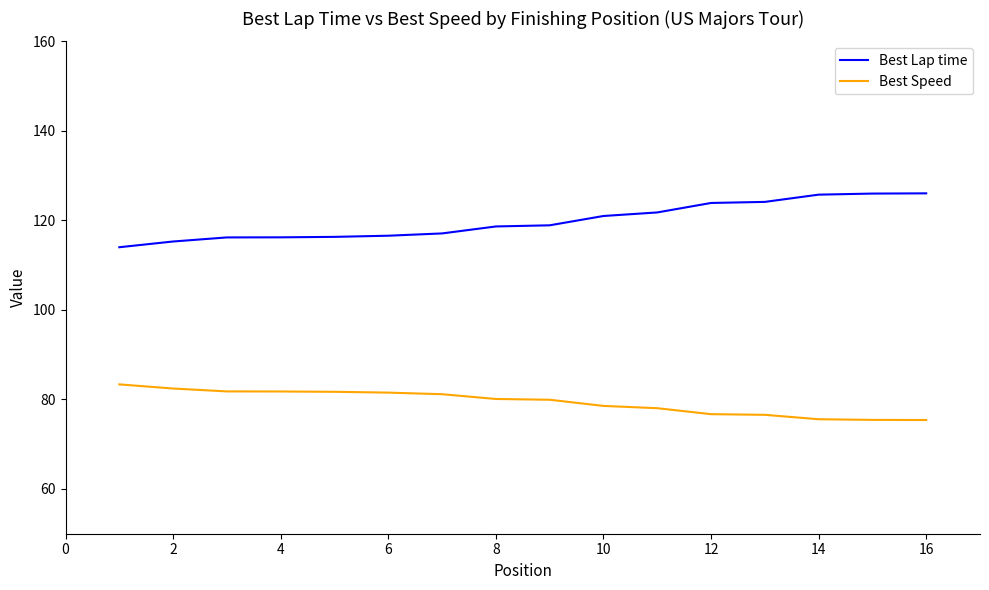

True or false: Best Lap time and Best Speed cross at least once.

False